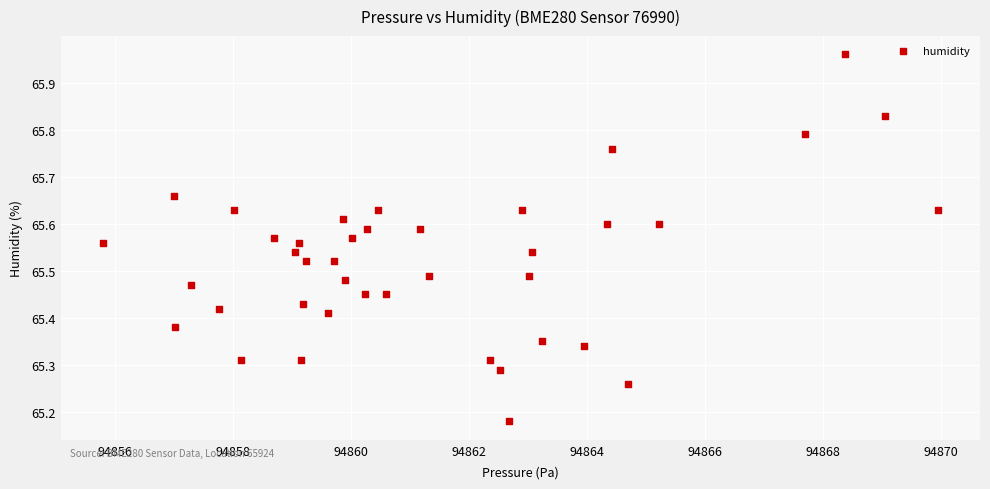

What is the range of Y values (max minus min)?

0.8